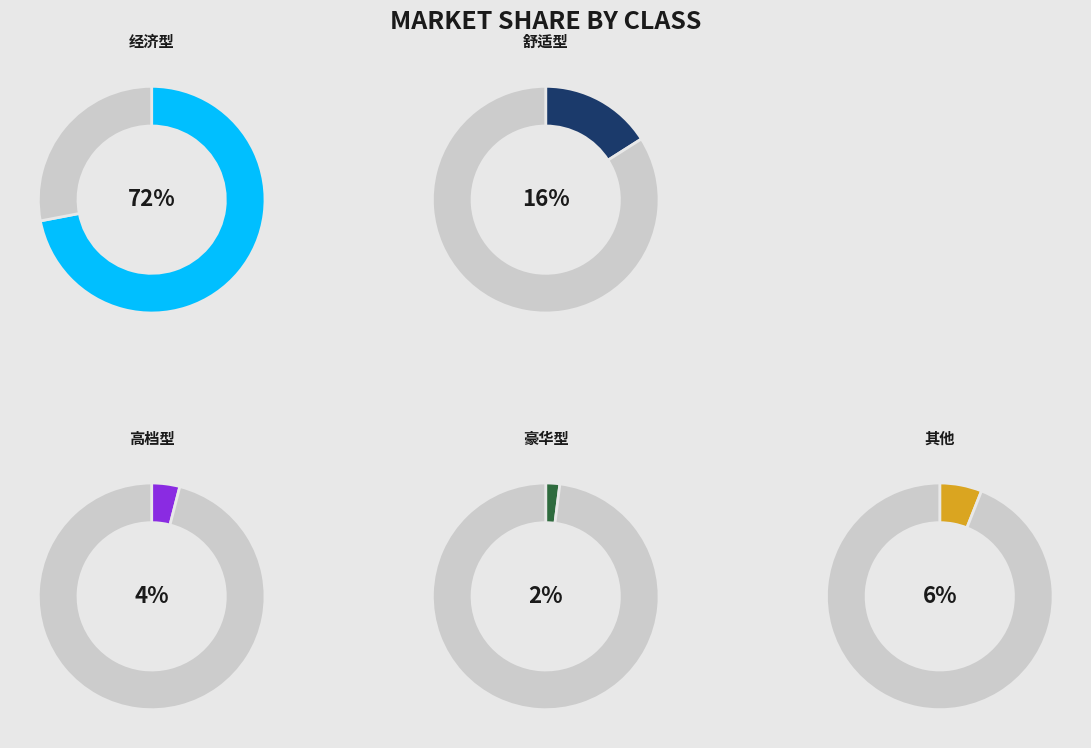

Count the number of slices in the pie.

5